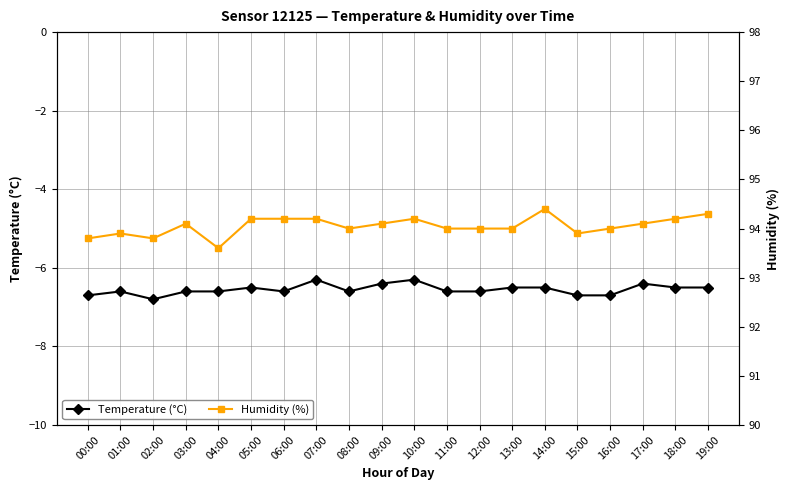

How many lines are shown in the chart?

2